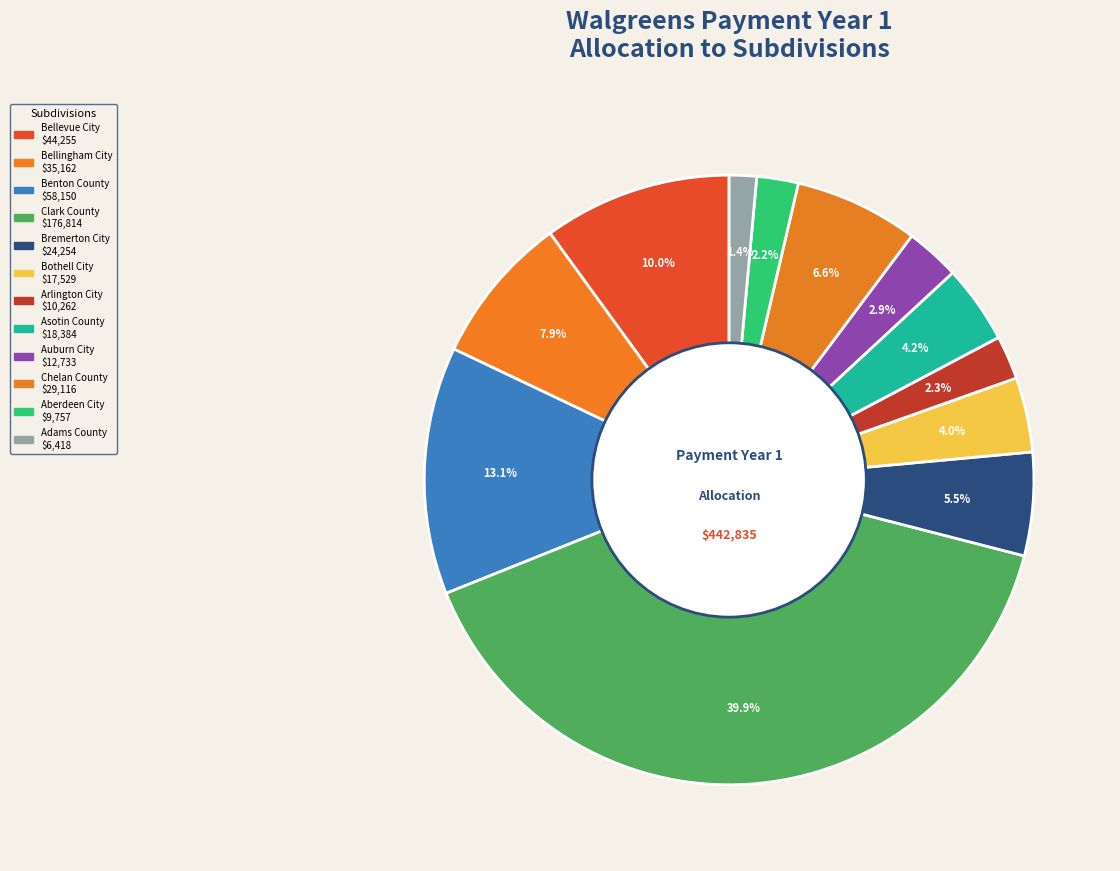

Approximately how many times larger is the value at Adams County compared to Auburn City?

0.5